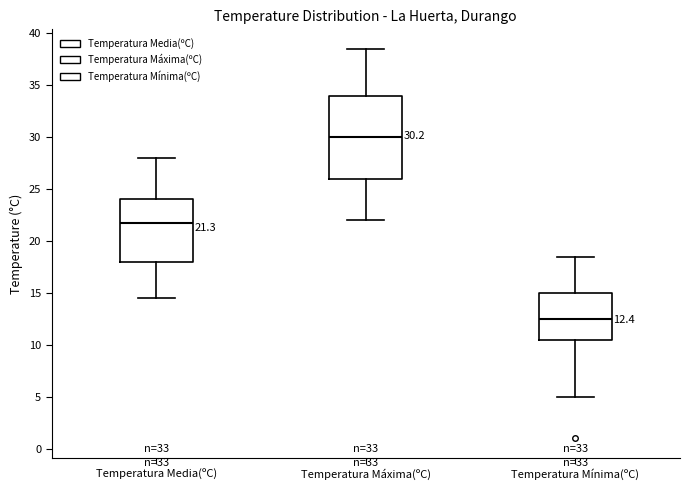

Which box is the tallest, from its lower edge to its upper edge?

Temperatura Máxima(ºC)